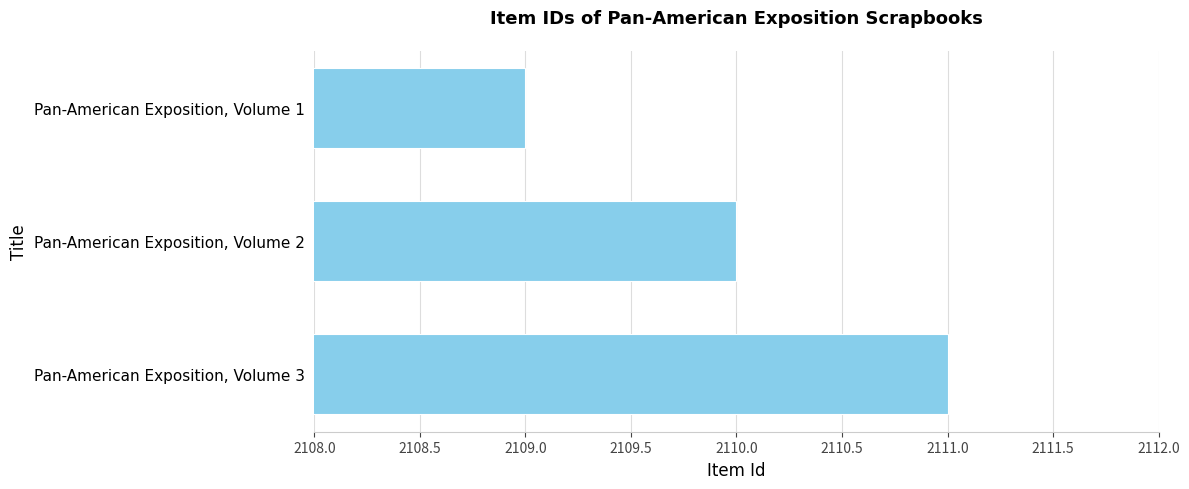

Approximately how many times larger is the value at Pan-American Exposition, Volume 2 compared to Pan-American Exposition, Volume 1?

1.0